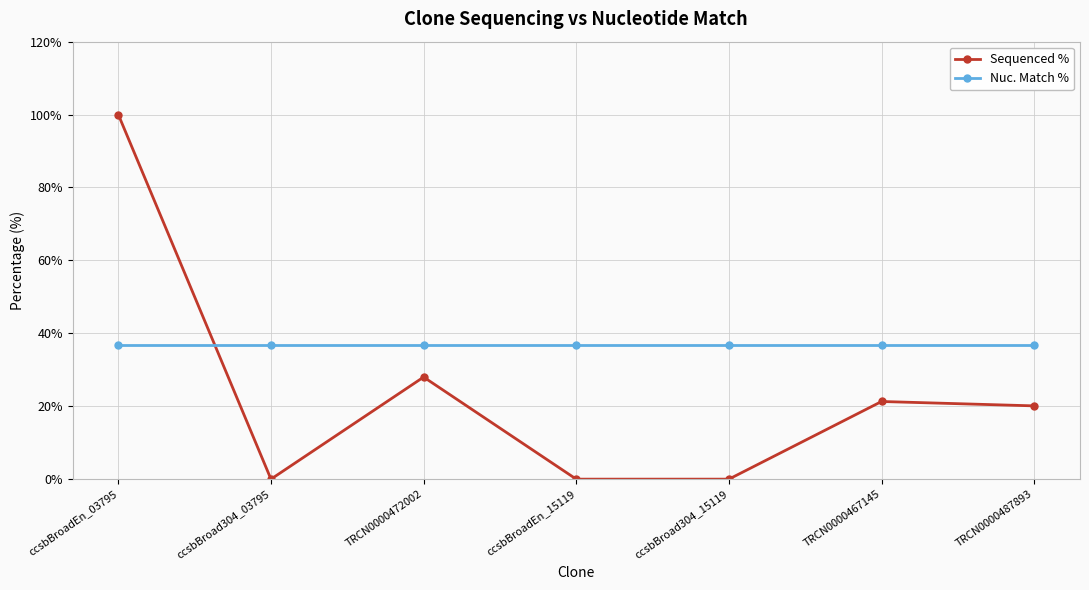

Which series has the largest range (max minus min)?

Sequenced %